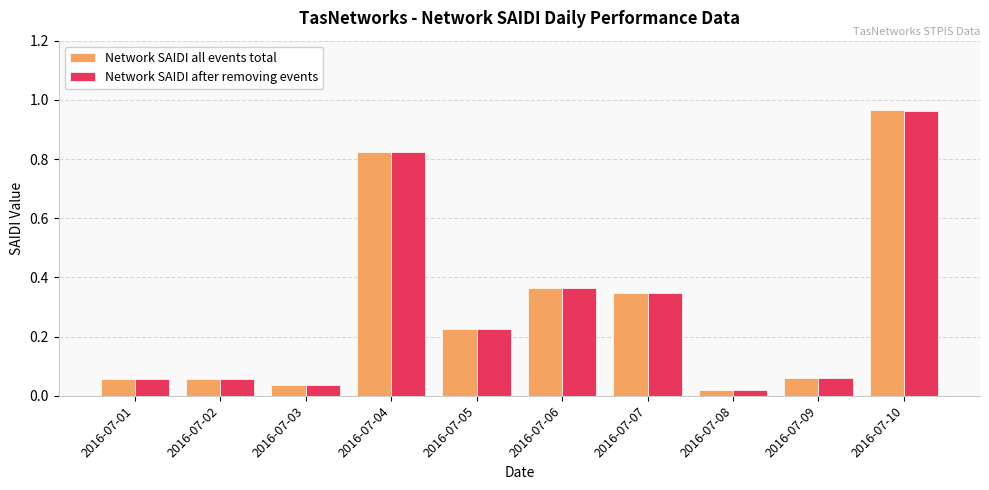

How many groups of bars are there?

10